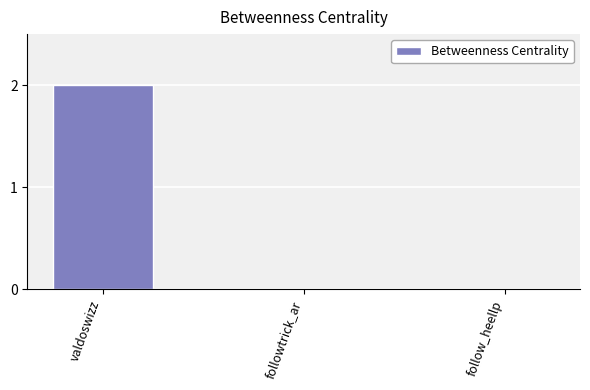

Does the chart contain stacked bars?

No